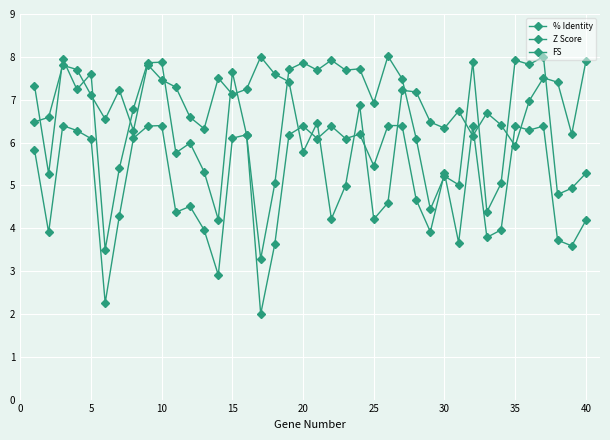

How many lines are shown in the chart?

3